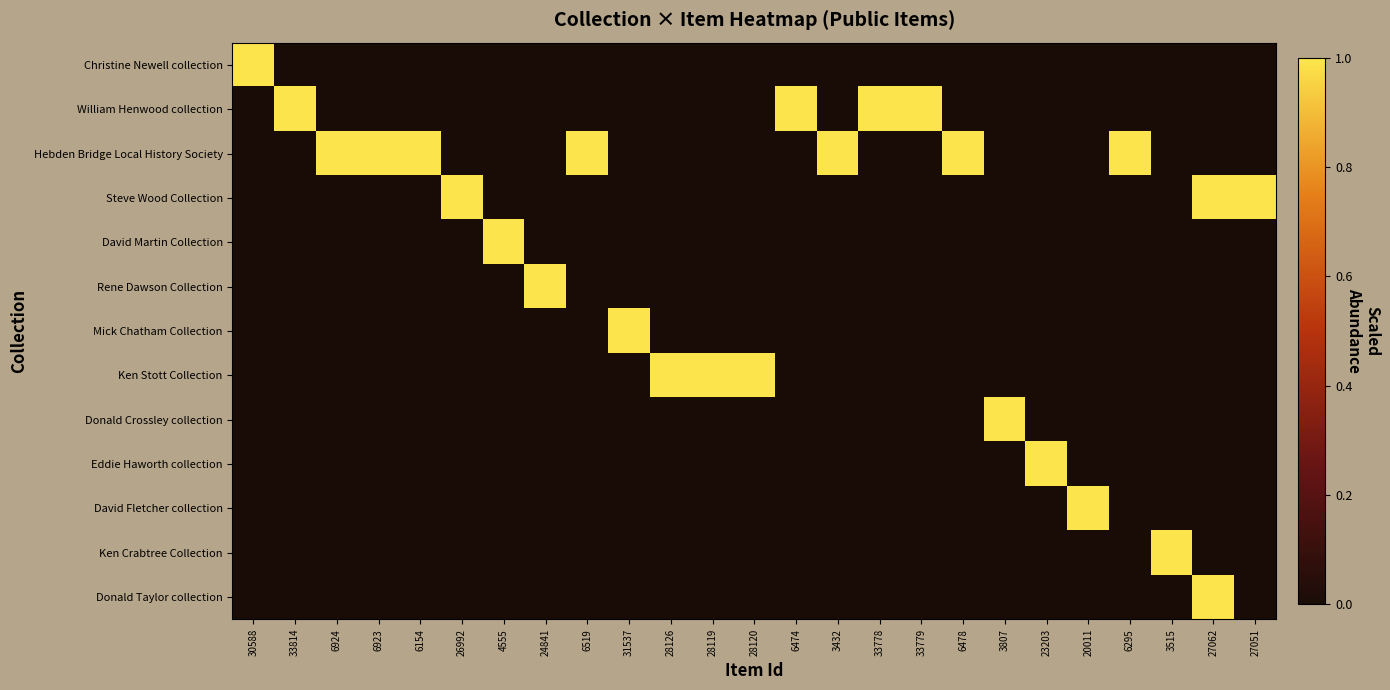

What is the spread (max minus min) of values at 6295?

1